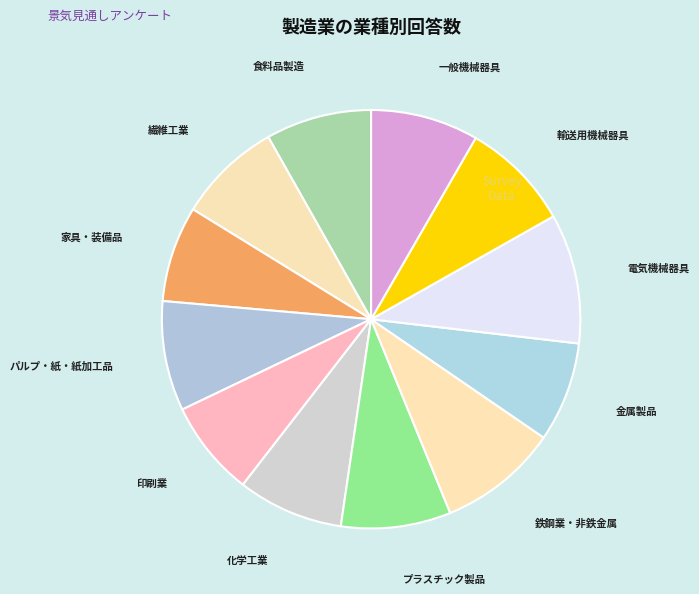

Is it true that 印刷業 is 16% of the pie?

False